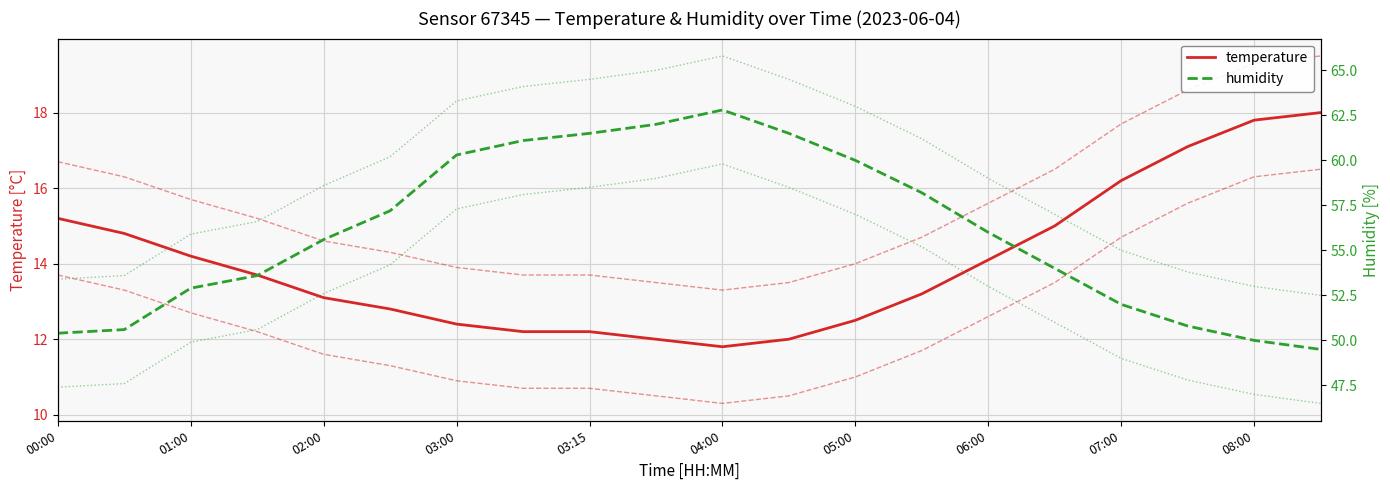

Reading left to right, what are all the values shown in this chart?

temperature: 15.2	14.8	14.2	13.7	13.1	12.8	12.4	12.2	12.2	12.0	11.8	12.0	12.5	13.2	14.1	15.0	16.2	17.1	17.8	18.0
temperature +1.5: 16.7	16.3	15.7	15.2	14.6	14.3	13.9	13.7	13.7	13.5	13.3	13.5	14.0	14.7	15.6	16.5	17.7	18.6	19.3	19.5
temperature −1.5: 13.7	13.3	12.7	12.2	11.6	11.3	10.9	10.7	10.7	10.5	10.3	10.5	11.0	11.7	12.6	13.5	14.7	15.6	16.3	16.5
humidity: 50.4	50.6	52.9	53.6	55.6	57.2	60.3	61.1	61.5	62.0	62.8	61.5	60.0	58.2	56.0	54.0	52.0	50.8	50.0	49.5
humidity +3: 53.4	53.6	55.9	56.6	58.6	60.2	63.3	64.1	64.5	65.0	65.8	64.5	63.0	61.2	59.0	57.0	55.0	53.8	53.0	52.5
humidity −3: 47.4	47.6	49.9	50.6	52.6	54.2	57.3	58.1	58.5	59.0	59.8	58.5	57.0	55.2	53.0	51.0	49.0	47.8	47.0	46.5